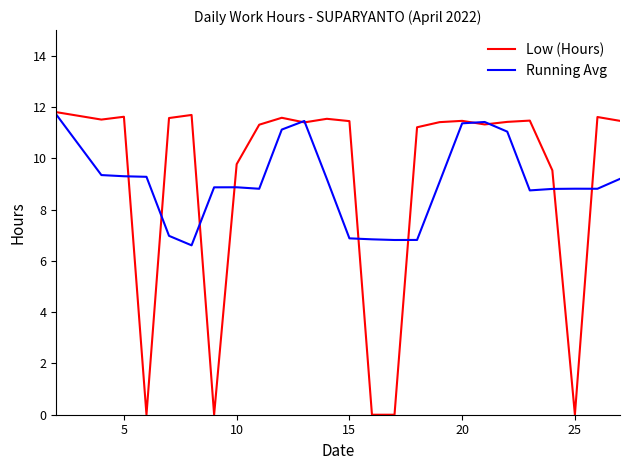

Which series has the largest range (max minus min)?

Low (Hours)